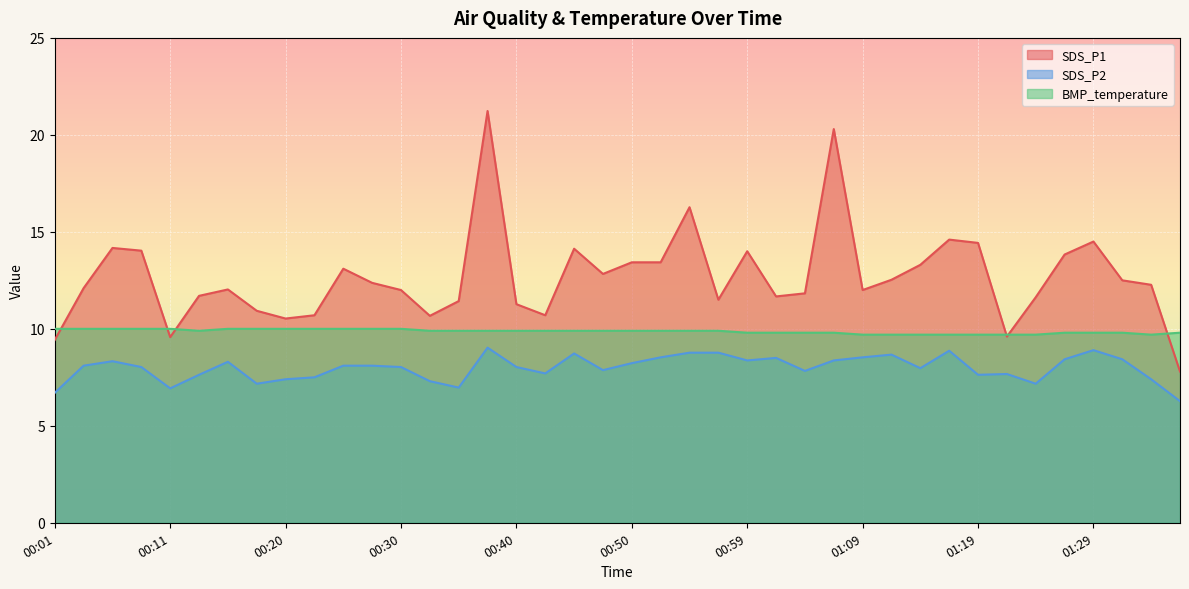

At which category is the sum across all series the highest?

00:37